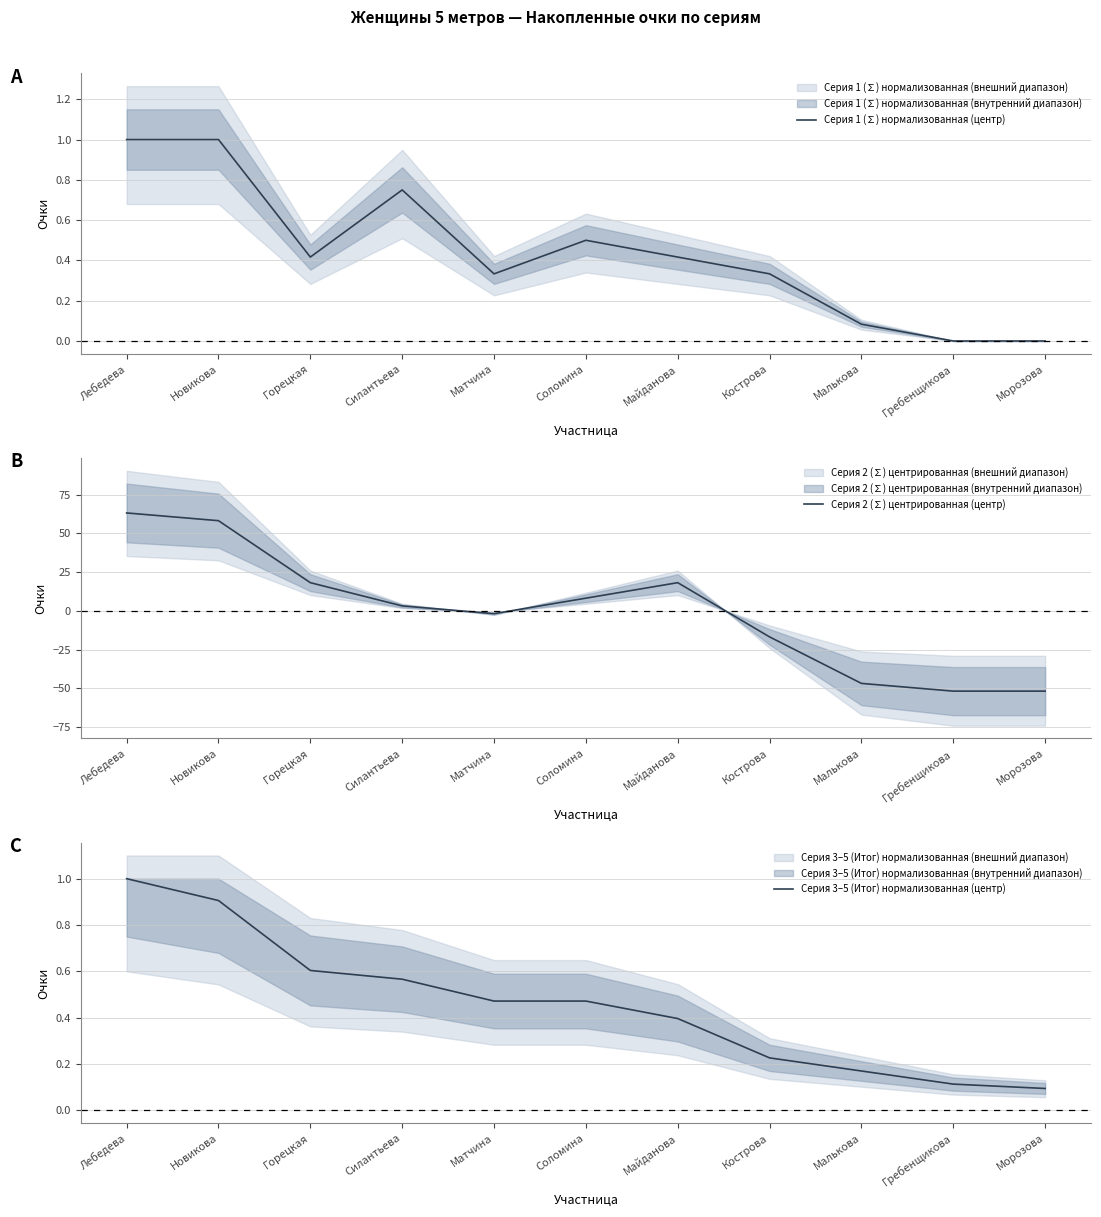

What is the label of the 1st point from the left?

Лебедева